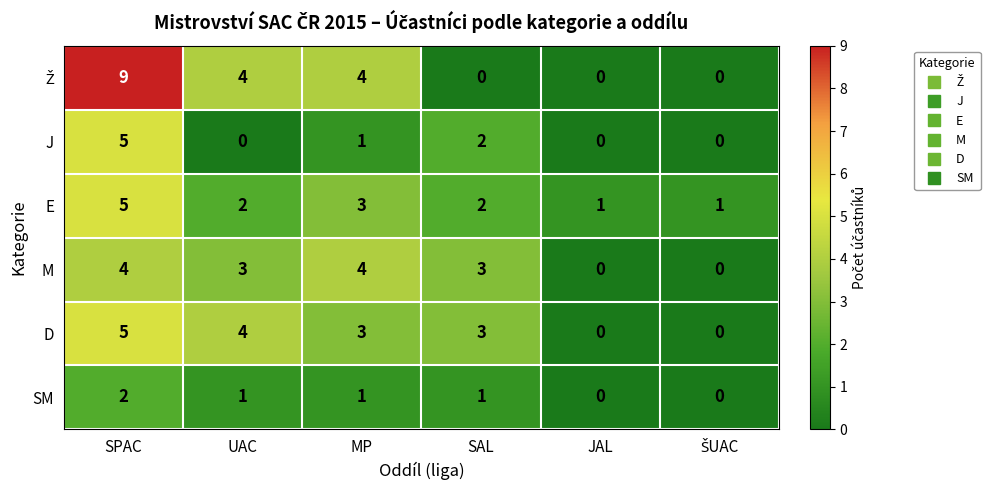

What is the maximum value for J?

5